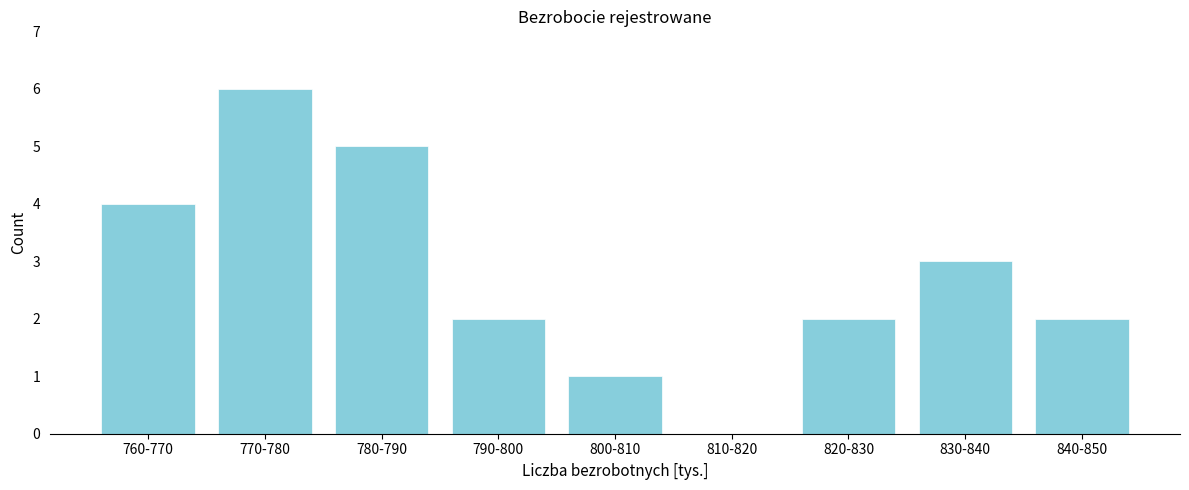

Reading right to left, what are all the values shown in this chart?

840-850=2	830-840=3	820-830=2	810-820=0	800-810=1	790-800=2	780-790=5	770-780=6	760-770=4